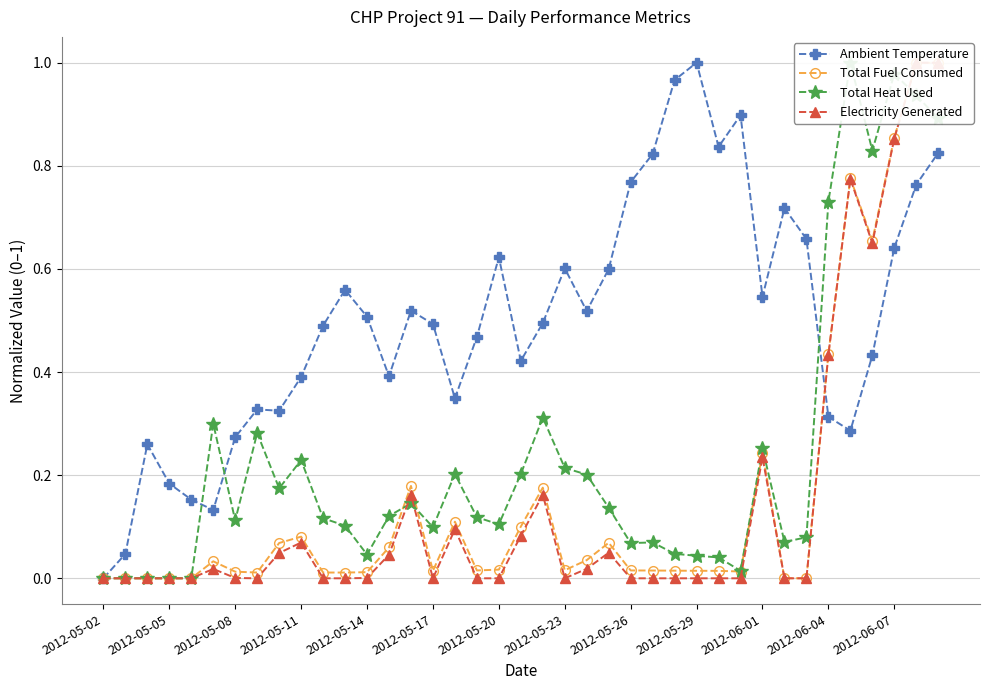

What is the maximum value shown in the chart?

1.0